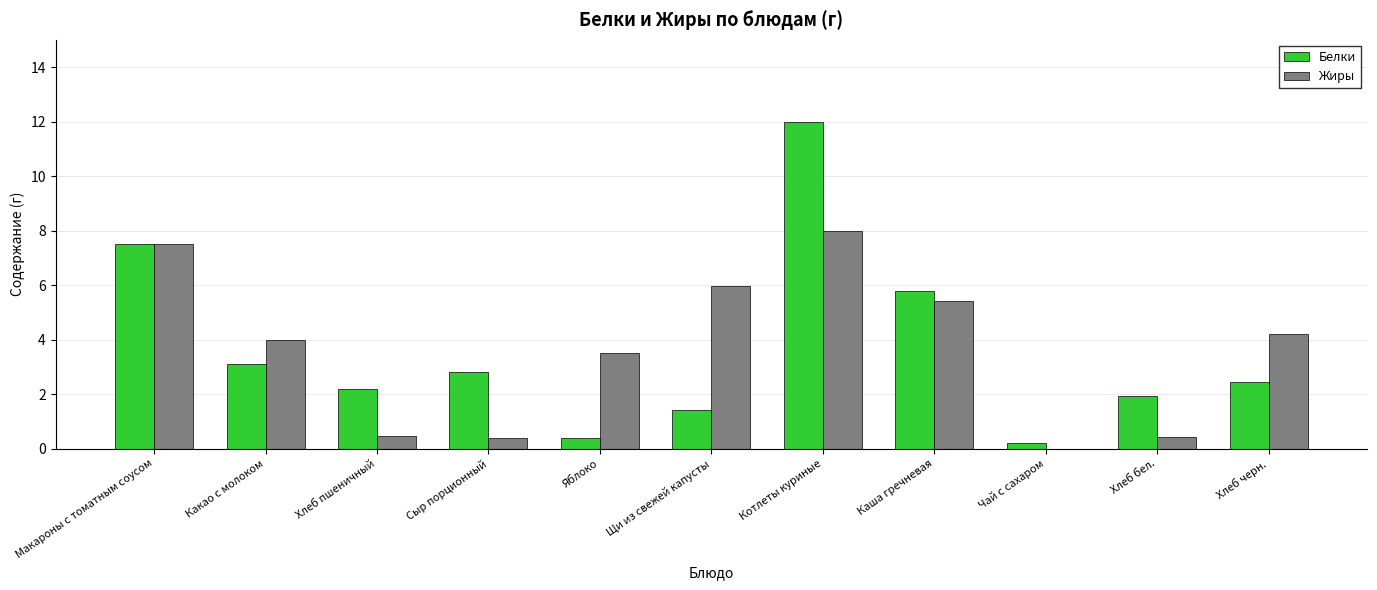

Which series has the widest spread of values?

Белки